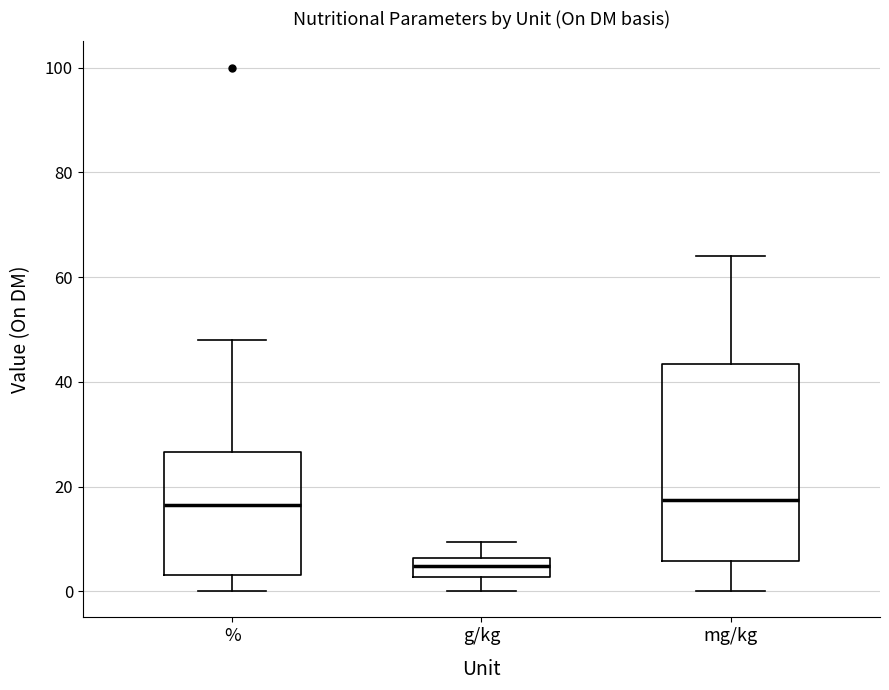

Reading left to right, read every box against the y-axis: the position of its median line, the range the box covers, and the ends of its whiskers. The values are not printed on the chart, so give them approximately, as read against the axis.

%: median 16, box 4 to 26, whiskers 0 to 48
g/kg: median 4, box 2 to 6, whiskers 0 to 10
mg/kg: median 18, box 6 to 44, whiskers 0 to 64